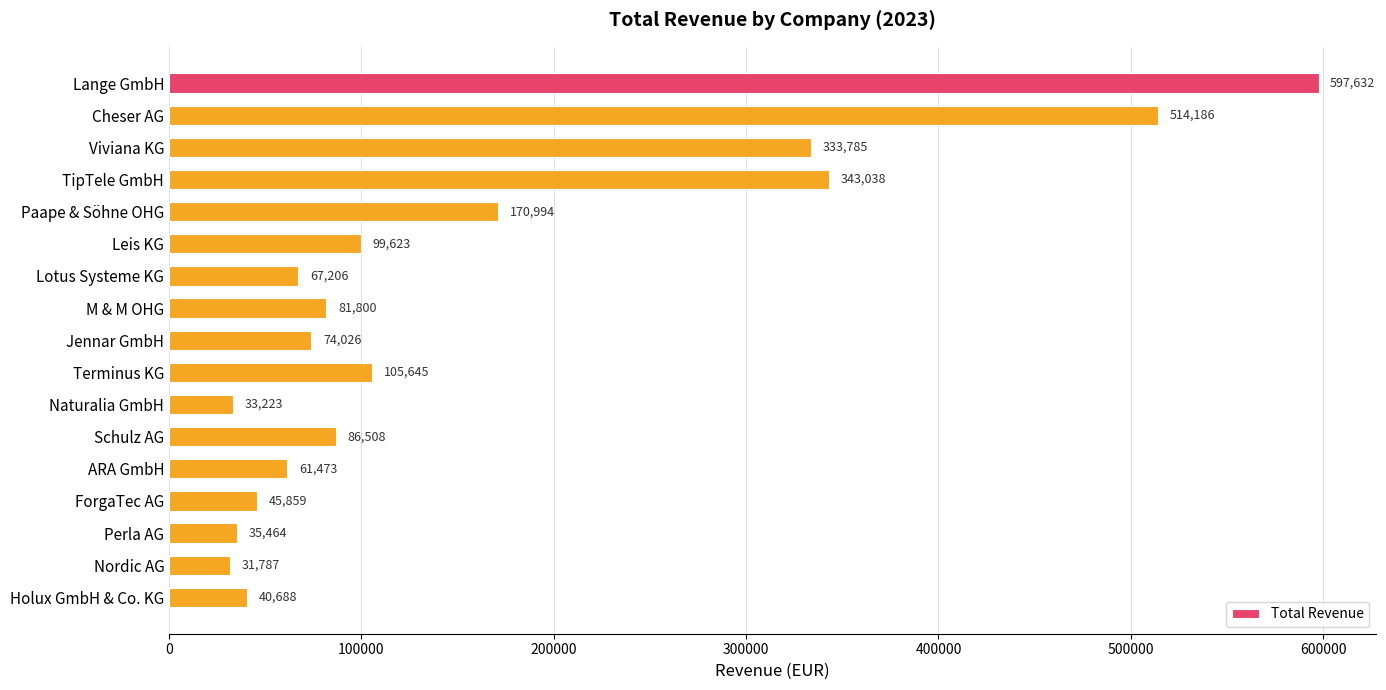

What is the minimum value shown in the chart?

31787.0